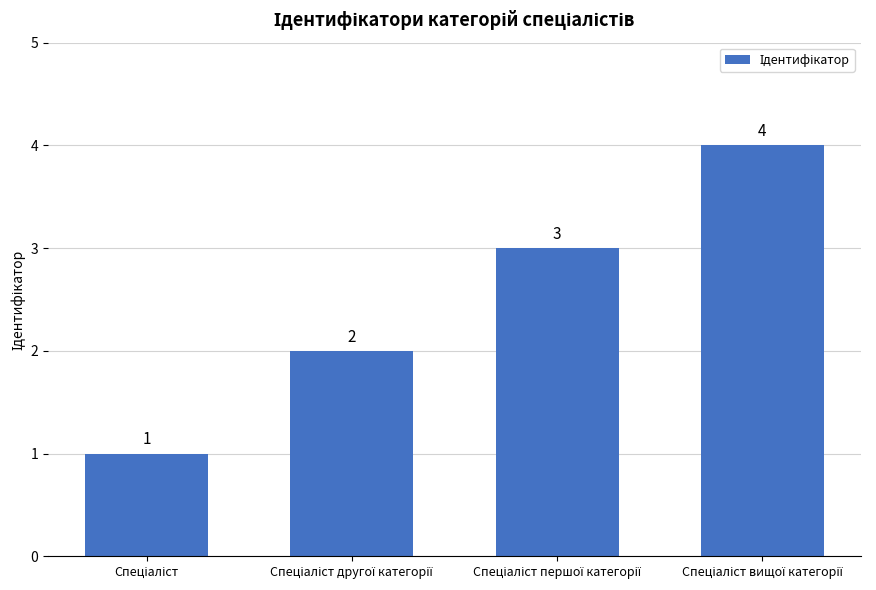

How many values are between 2 and 4?

3